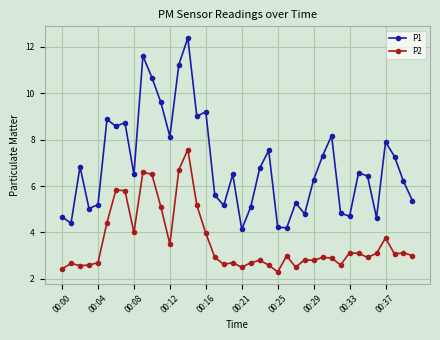

True or false: P2 and P1 cross at least once.

False